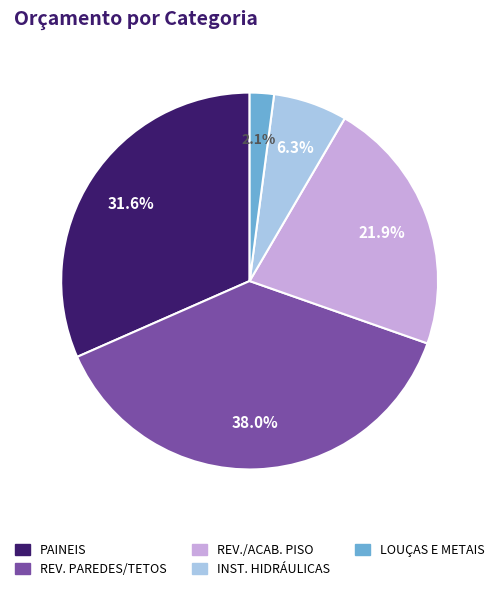

Is there any slice that represents more than half of the pie?

No